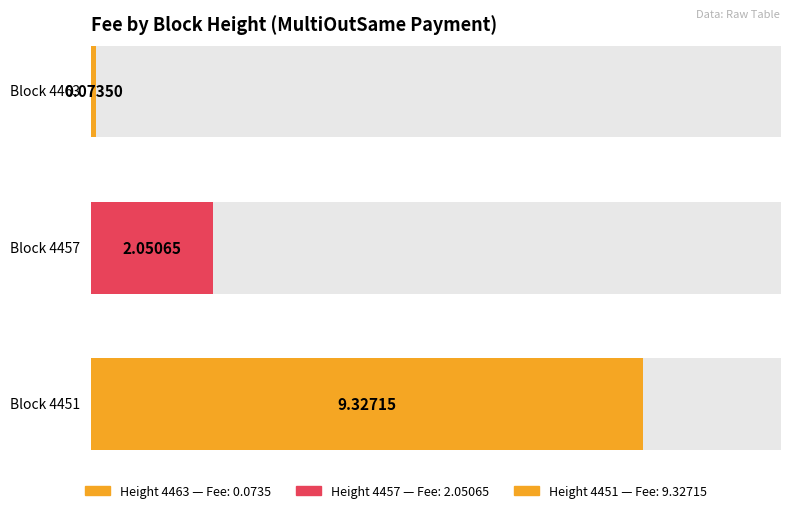

The value at 4457 is 2.1. True or false?

True